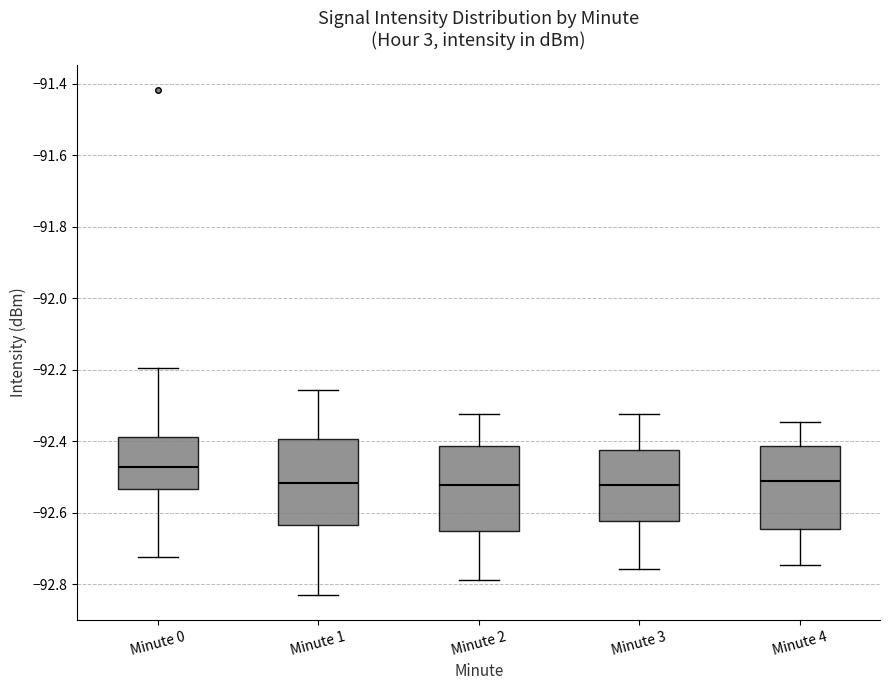

Reading left to right, transcribe this box plot: for each box, give where its median line is, the range the box spans, and where its two whiskers end, as read against the y-axis. The values are not printed on the chart, so give them approximately, as read against the axis.

Minute 0: median -92.48, box -92.54 to -92.38, whiskers -92.72 to -92.20
Minute 1: median -92.52, box -92.64 to -92.40, whiskers -92.82 to -92.26
Minute 2: median -92.52, box -92.66 to -92.42, whiskers -92.78 to -92.32
Minute 3: median -92.52, box -92.62 to -92.42, whiskers -92.76 to -92.32
Minute 4: median -92.52, box -92.64 to -92.42, whiskers -92.74 to -92.34